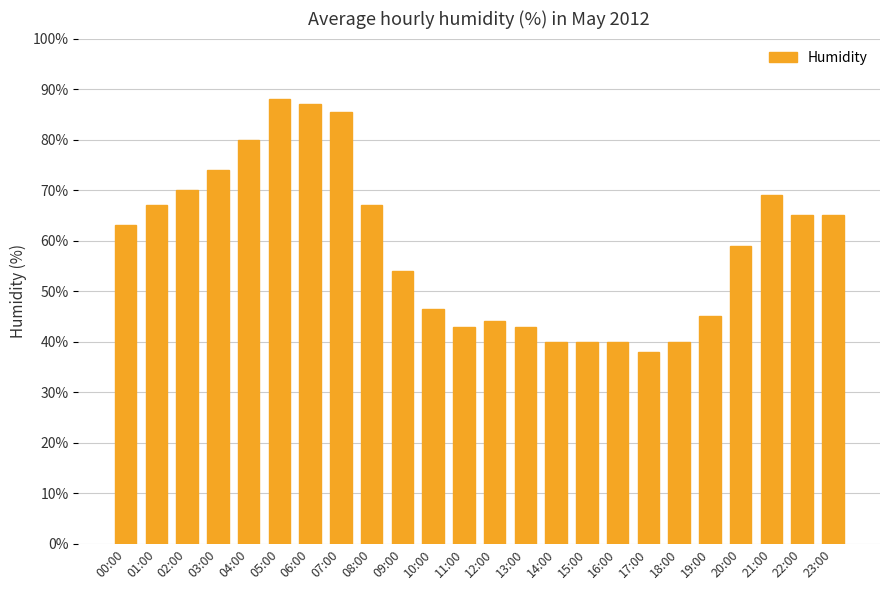

What value does the data have at 17:00?

38.0